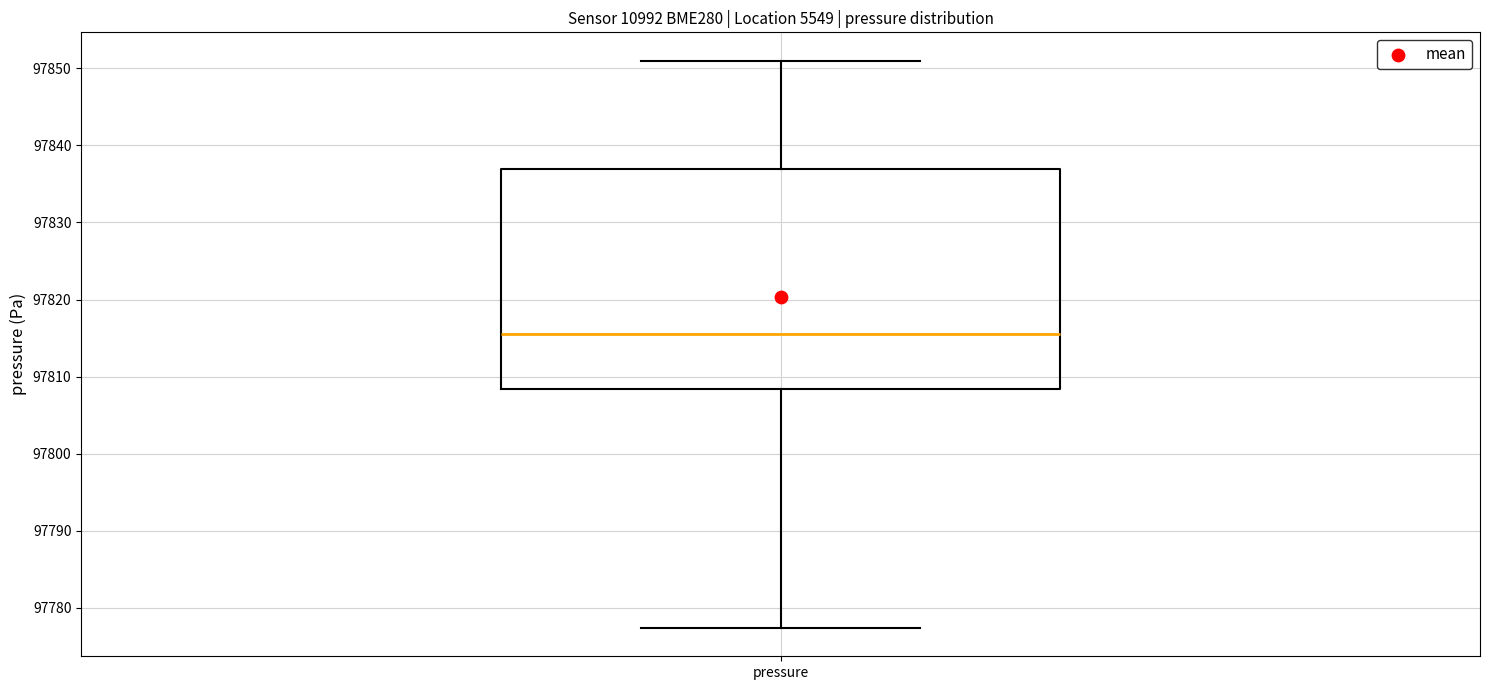

Transcribe this box plot: give where the median line is, the range the box spans, and where the two whiskers end, as read against the y-axis. The values are not printed on the chart, so give them approximately, as read against the axis.

median 97816, box 97808 to 97837, whiskers 97777 to 97851